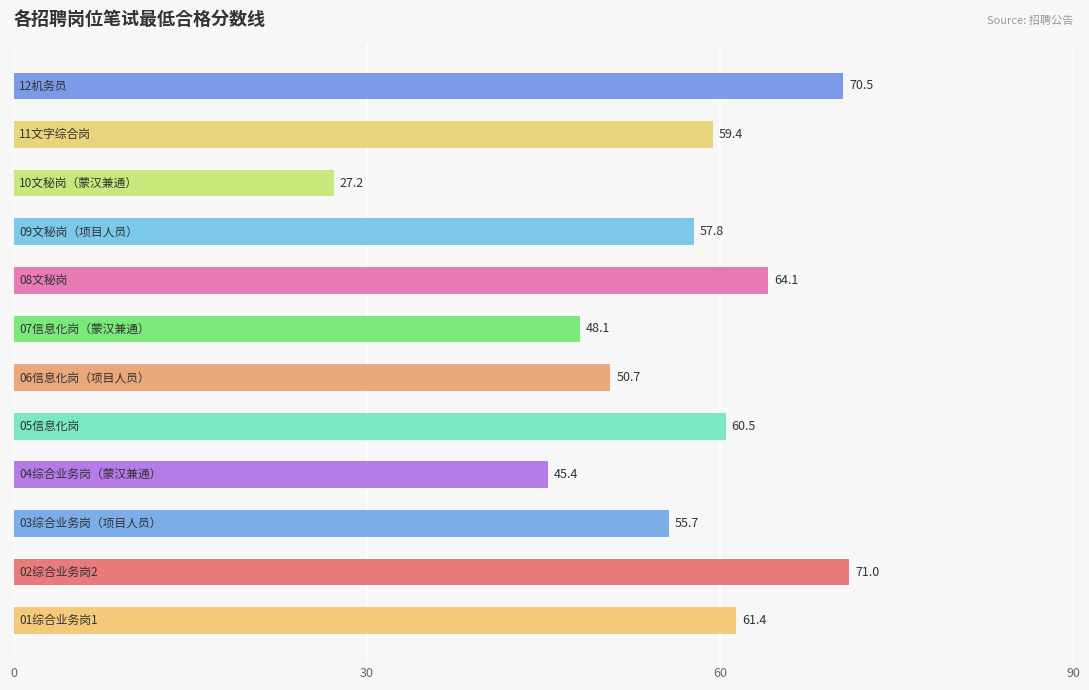

What is the smallest value displayed?

27.2